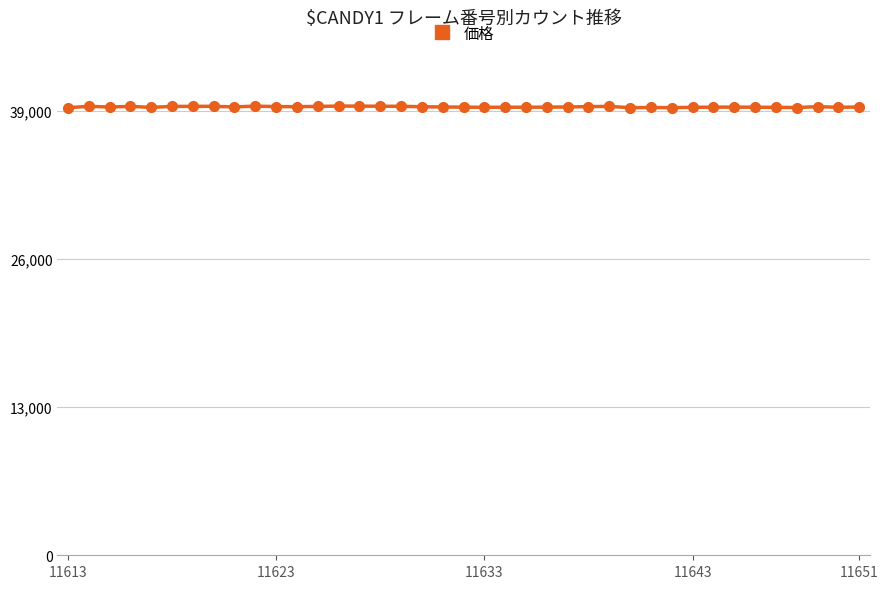

What is the value of the 8th point from the left?

39395